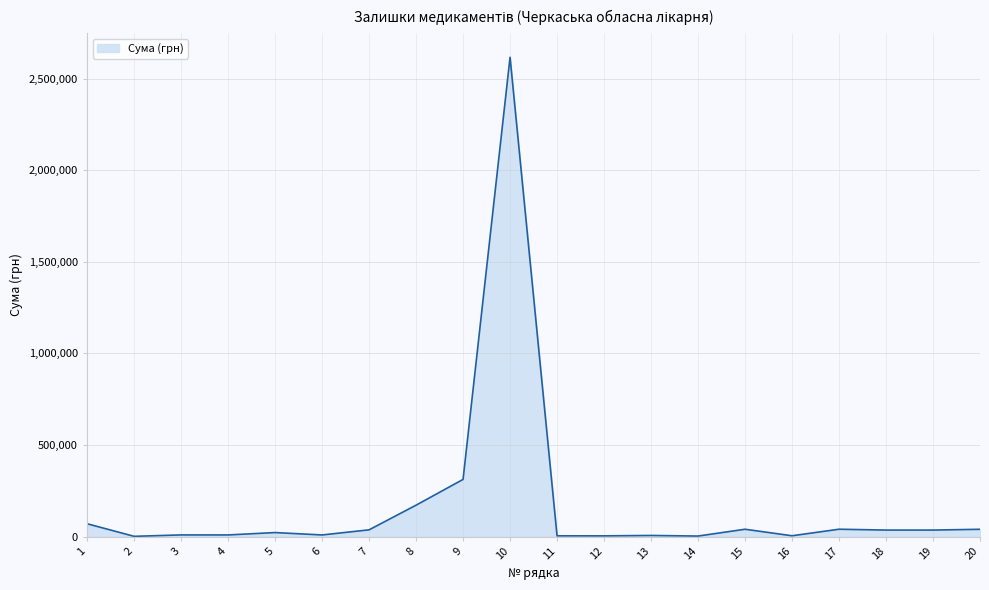

What is the greatest value displayed?

2616075.0